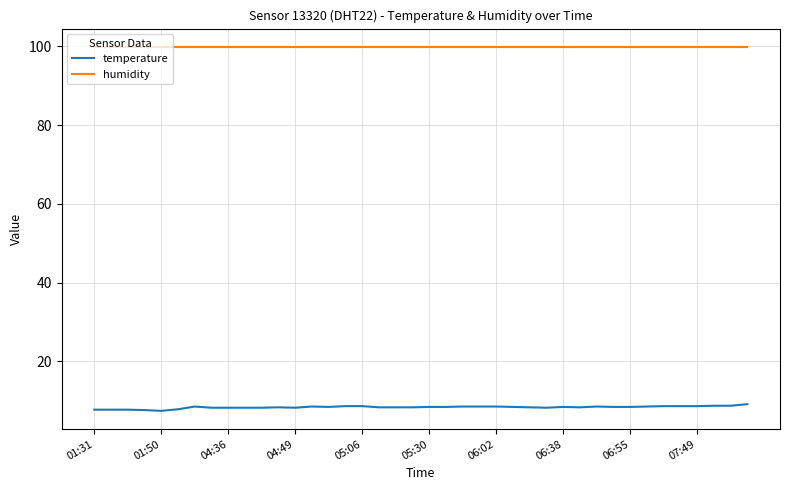

Which series has the widest spread of values?

temperature